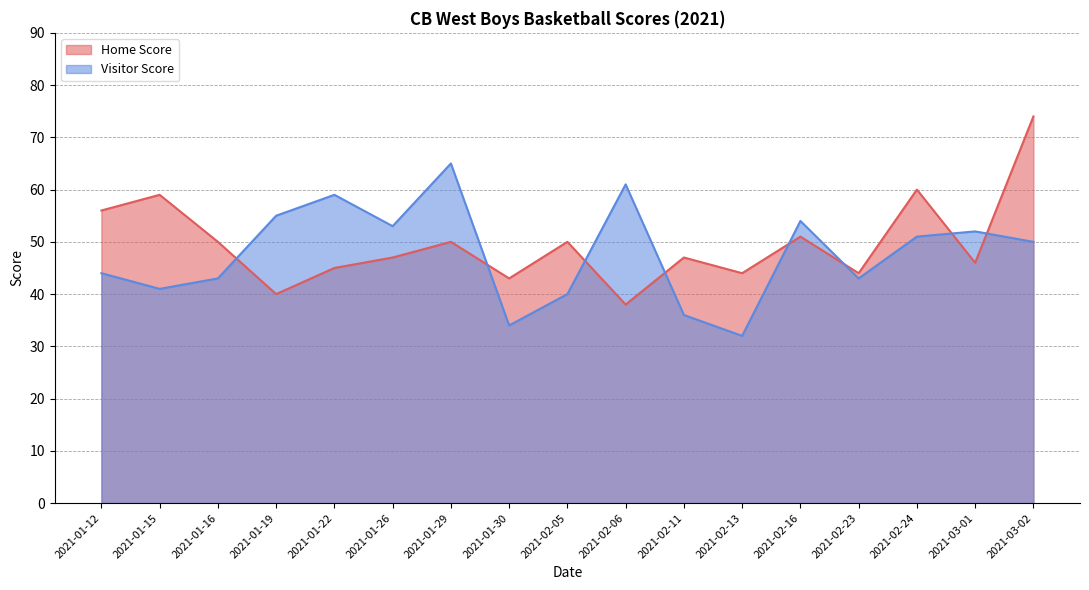

Reading left to right, extract all data points from this chart.

Home Score: 56	59	50	40	45	47	50	43	50	38	47	44	51	44	60	46	74
Visitor Score: 44	41	43	55	59	53	65	34	40	61	36	32	54	43	51	52	50